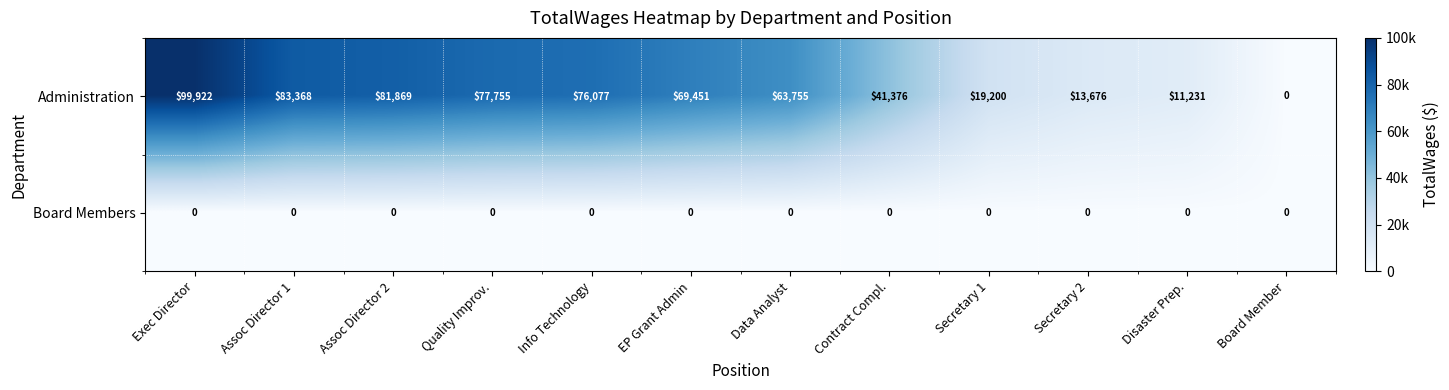

Where does the Administration series first go above 69451?

Exec Director